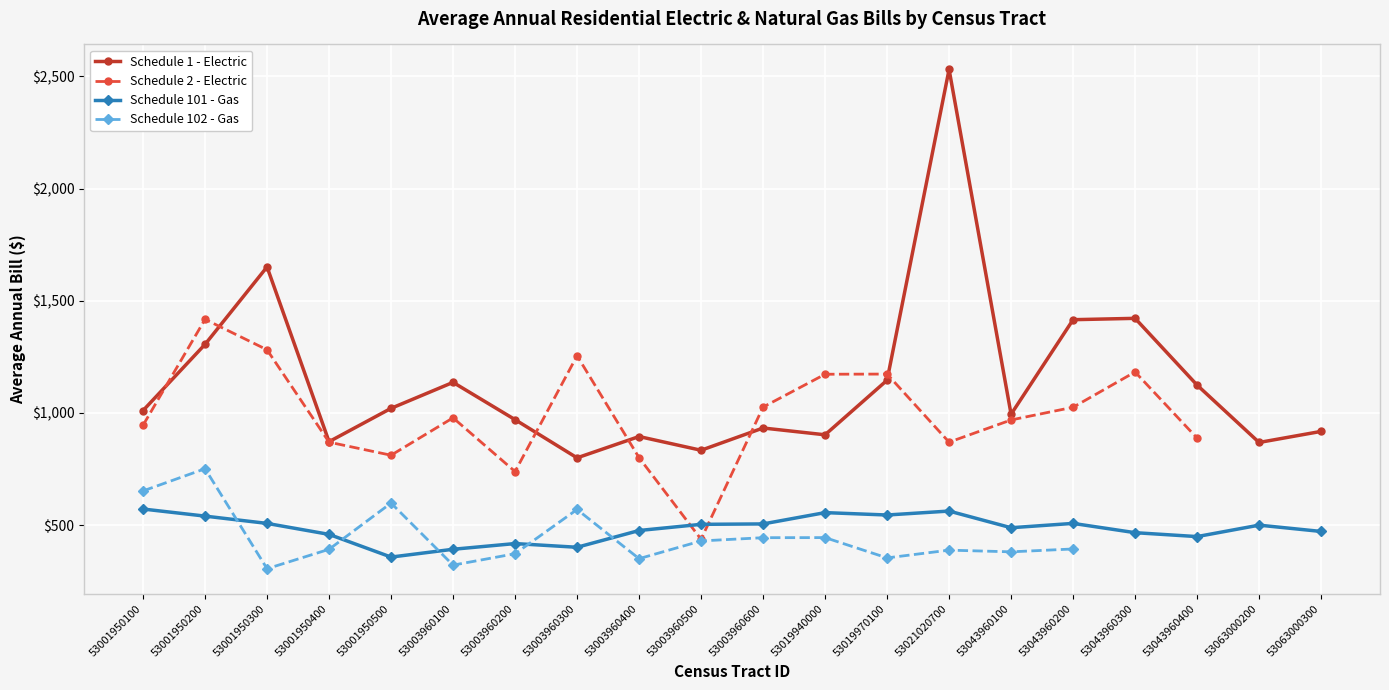

At which label does Schedule 101 - Gas first exceed 499?

53001950100